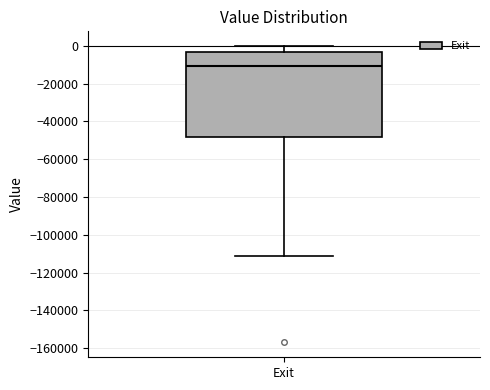

Transcribe this box plot: give where the median line is, the range the box spans, and where the two whiskers end, as read against the y-axis. The values are not printed on the chart, so give them approximately, as read against the axis.

median -10000, box -48000 to -4000, whiskers -110000 to 0